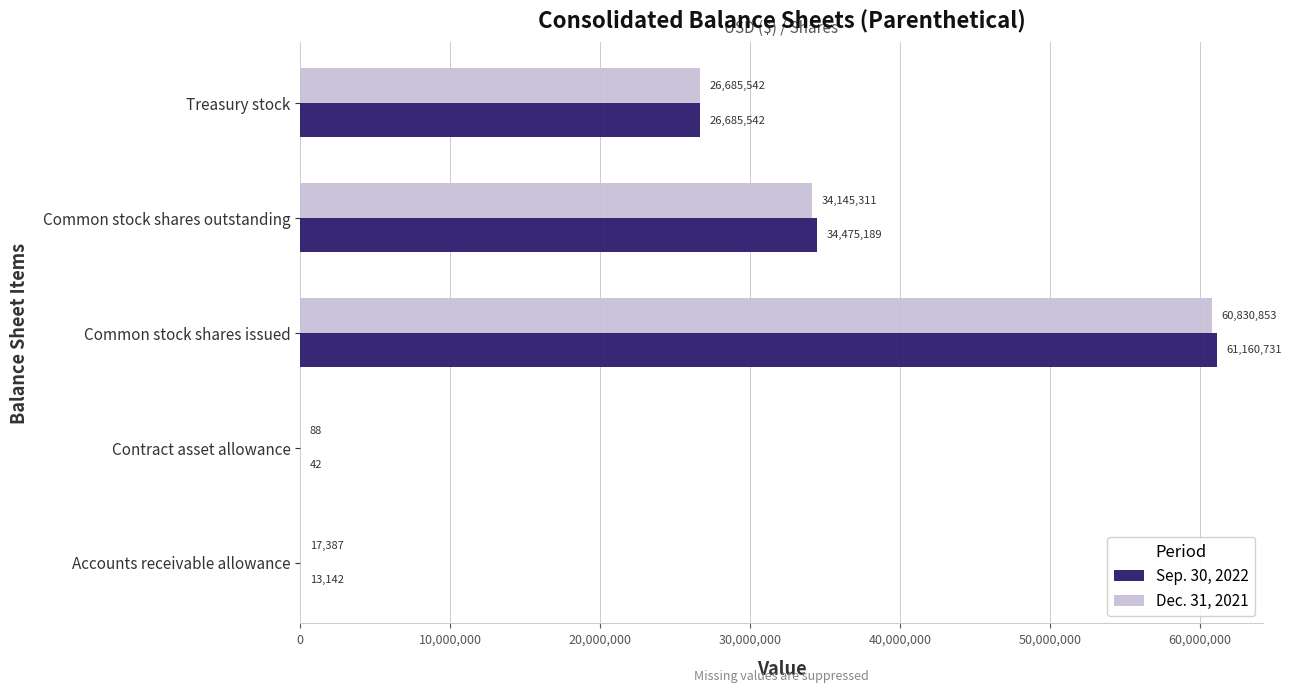

Which category has the highest value in the Sep. 30, 2022 series?

Common stock shares issued